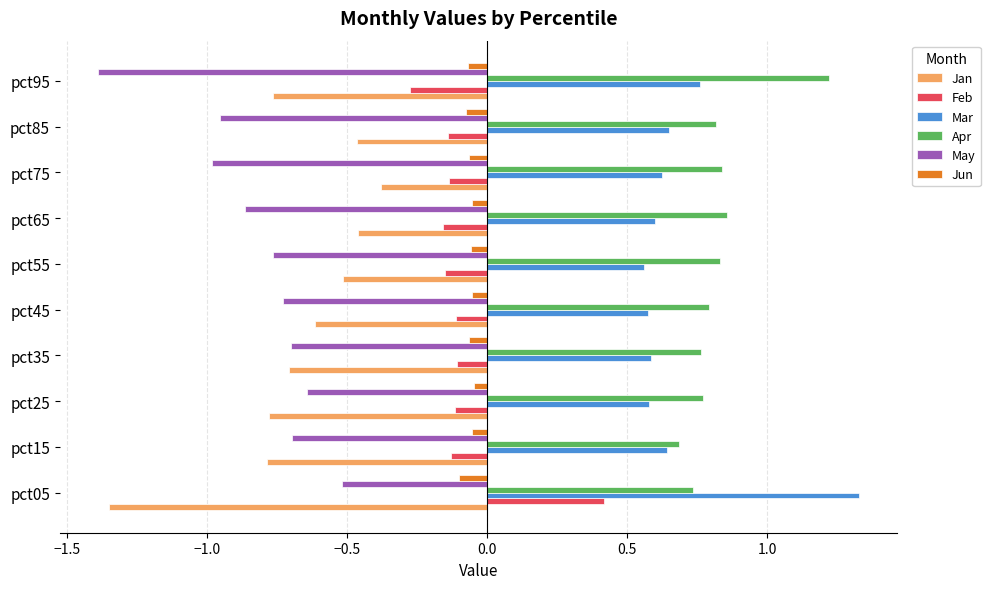

Count the Mar values in the range 0 to 1.

9